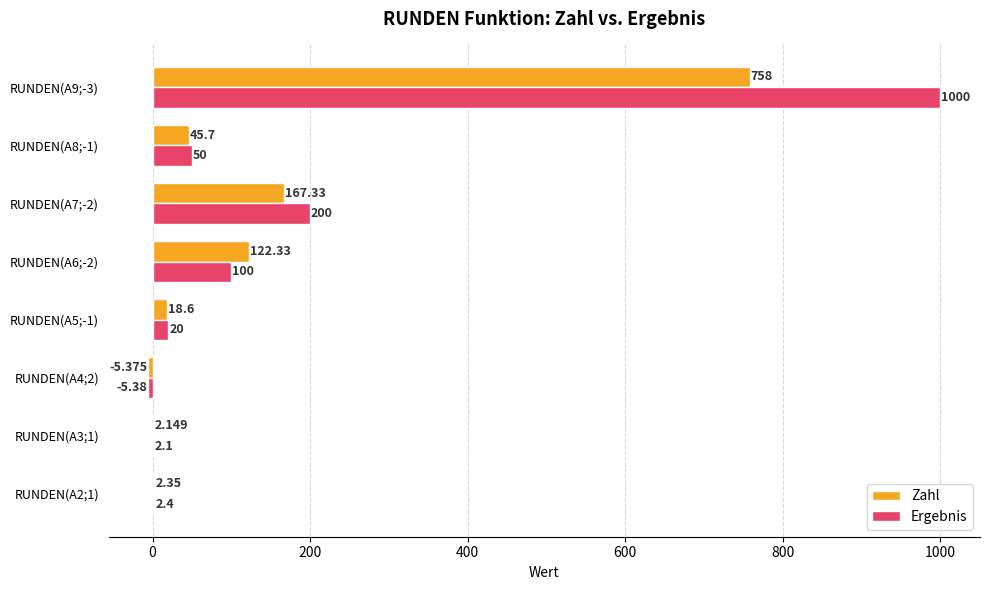

Which series has the largest total across all categories?

Ergebnis